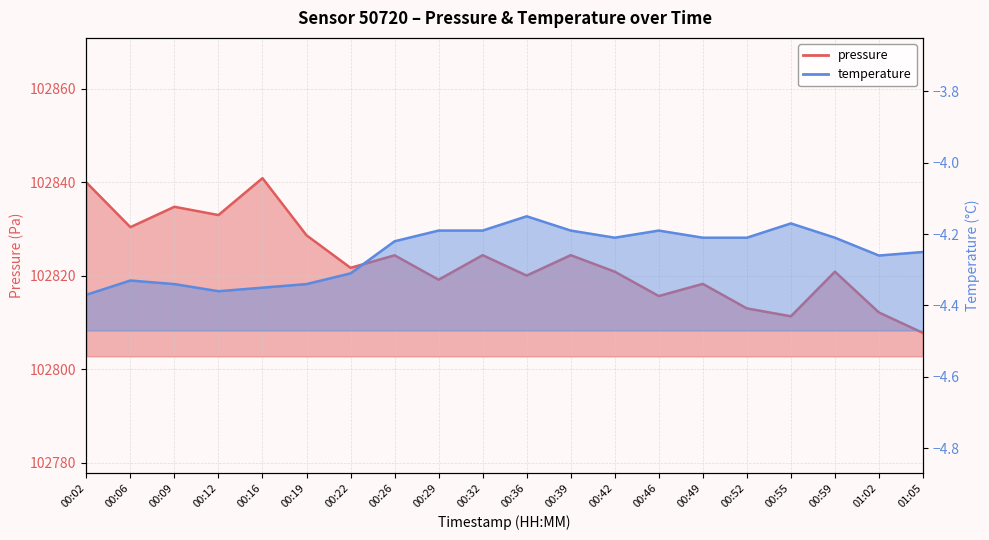

In pressure, how many points are lower than both neighbors (excluding endpoints)?

7